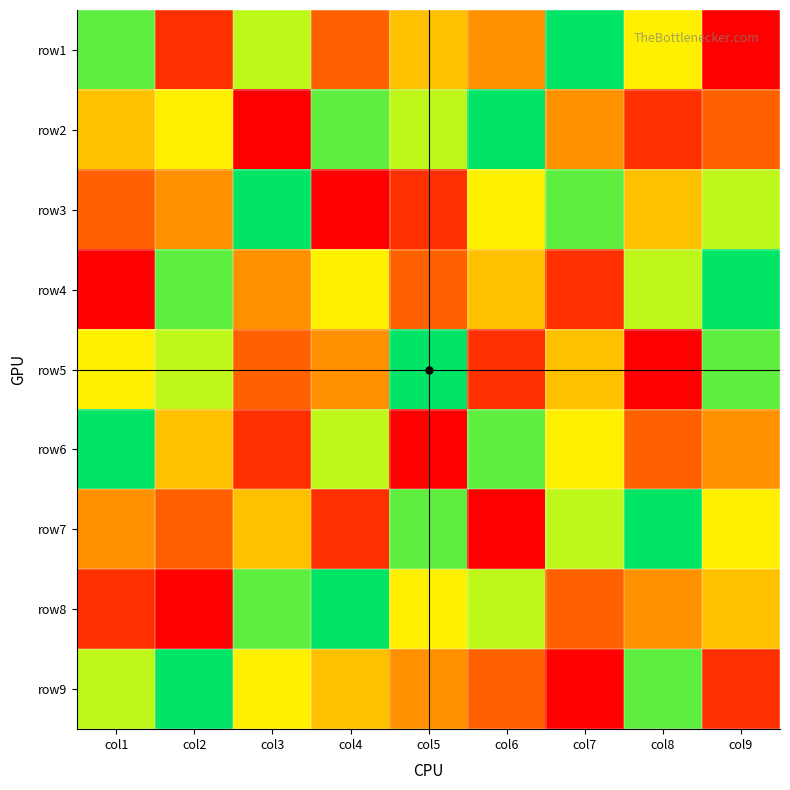

Reading left to right, extract all data points from this chart.

row1: col1=8	col2=2	col3=7	col4=3	col5=5	col6=4	col7=9	col8=6	col9=1
row2: col1=5	col2=6	col3=1	col4=8	col5=7	col6=9	col7=4	col8=2	col9=3
row3: col1=3	col2=4	col3=9	col4=1	col5=2	col6=6	col7=8	col8=5	col9=7
row4: col1=1	col2=8	col3=4	col4=6	col5=3	col6=5	col7=2	col8=7	col9=9
row5: col1=6	col2=7	col3=3	col4=4	col5=9	col6=2	col7=5	col8=1	col9=8
row6: col1=9	col2=5	col3=2	col4=7	col5=1	col6=8	col7=6	col8=3	col9=4
row7: col1=4	col2=3	col3=5	col4=2	col5=8	col6=1	col7=7	col8=9	col9=6
row8: col1=2	col2=1	col3=8	col4=9	col5=6	col6=7	col7=3	col8=4	col9=5
row9: col1=7	col2=9	col3=6	col4=5	col5=4	col6=3	col7=1	col8=8	col9=2